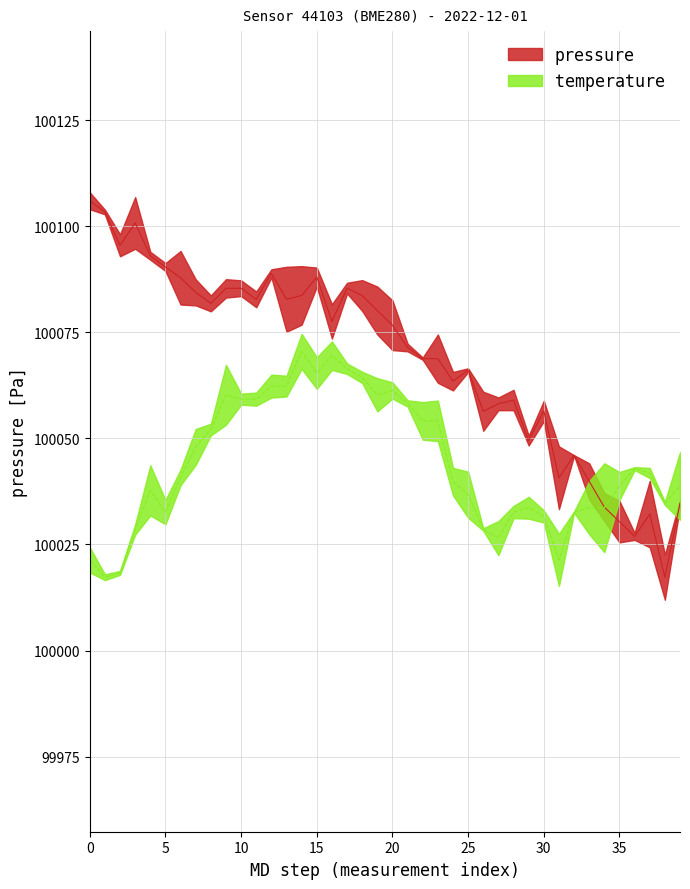

Is it true that temperature equals 169973.7 at 2022-12-01T00:31:38?

False